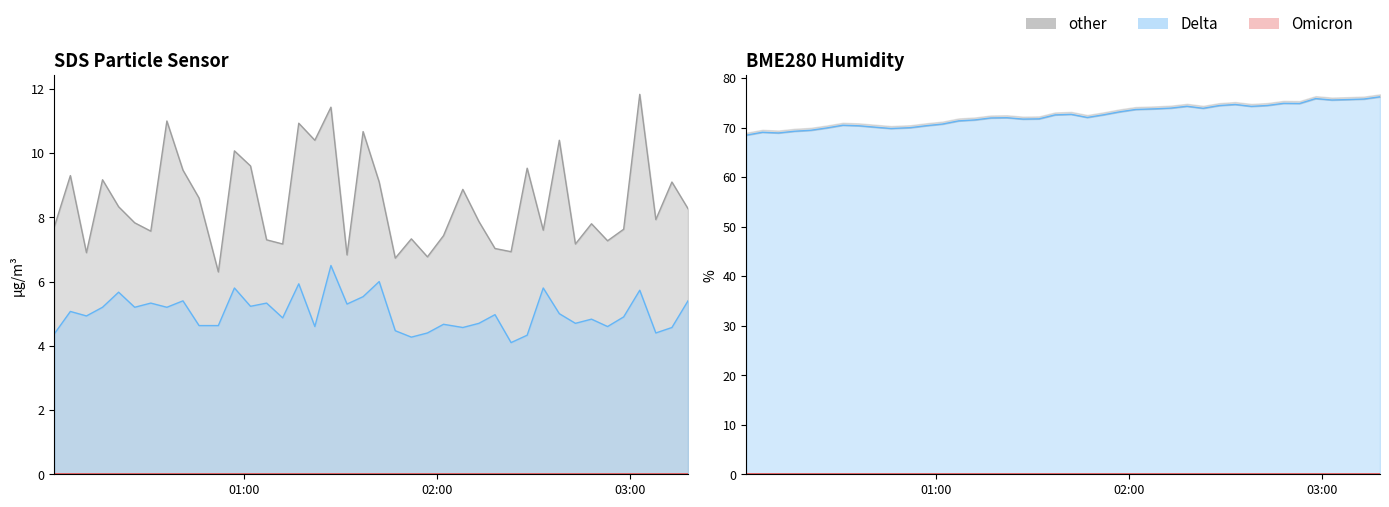

Which category has the highest value across all series?

2023/04/22 03:18